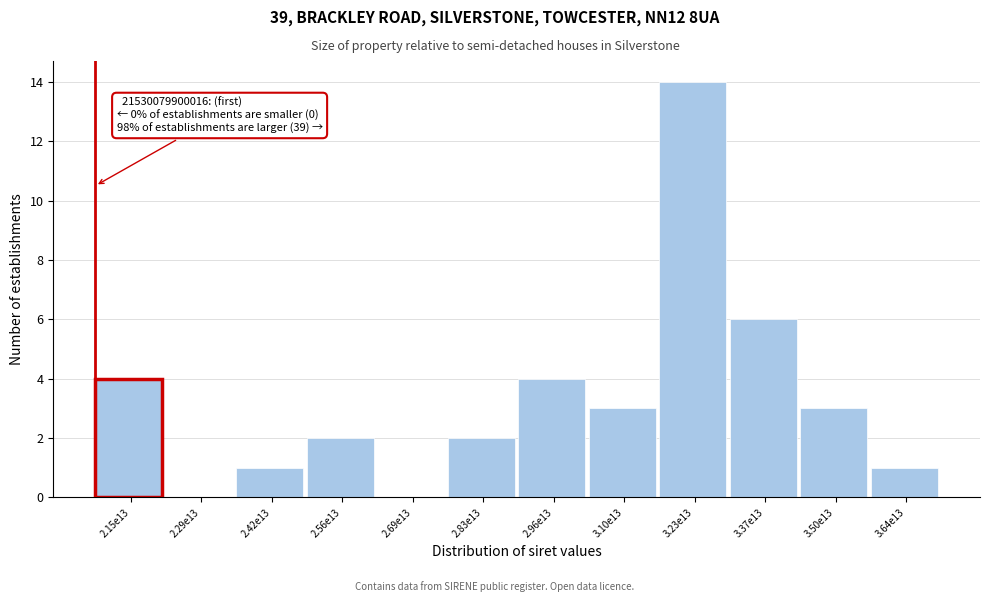

Reading right to left, what are all the values shown in this chart?

3.64e13=1	3.50e13=3	3.37e13=6	3.23e13=14	3.10e13=3	2.96e13=4	2.83e13=2	2.69e13=0	2.56e13=2	2.42e13=1	2.29e13=0	2.15e13=4